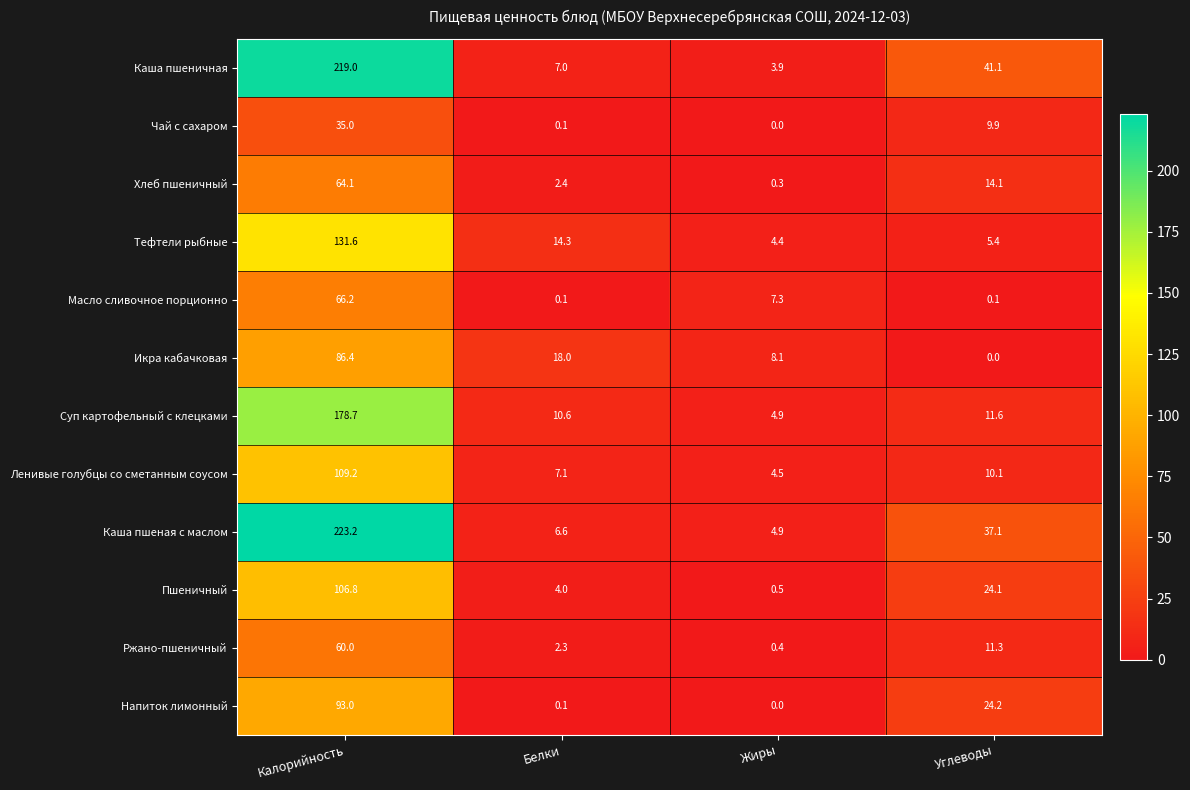

At which category is the sum across all series the highest?

Калорийность